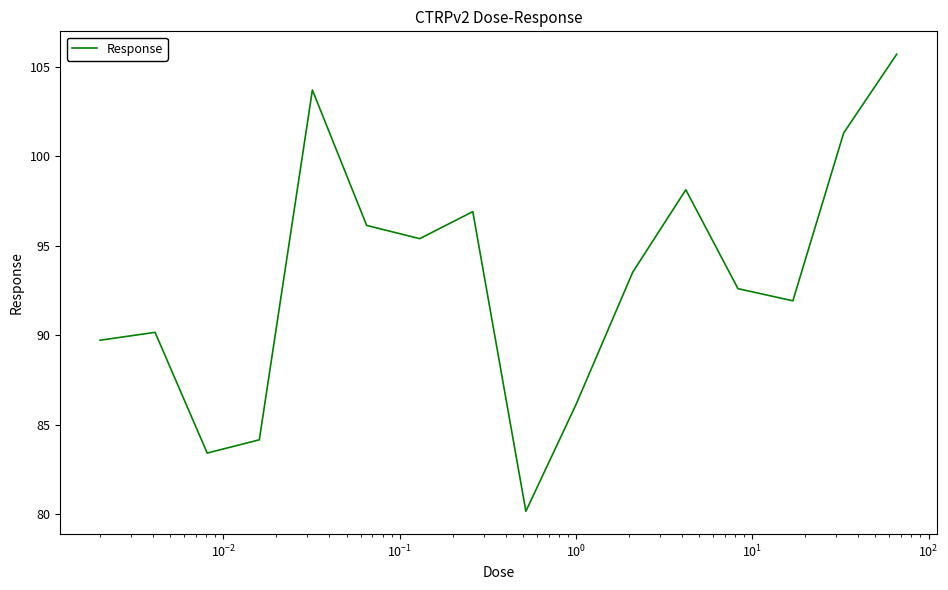

What is the maximum value shown in the chart?

105.7